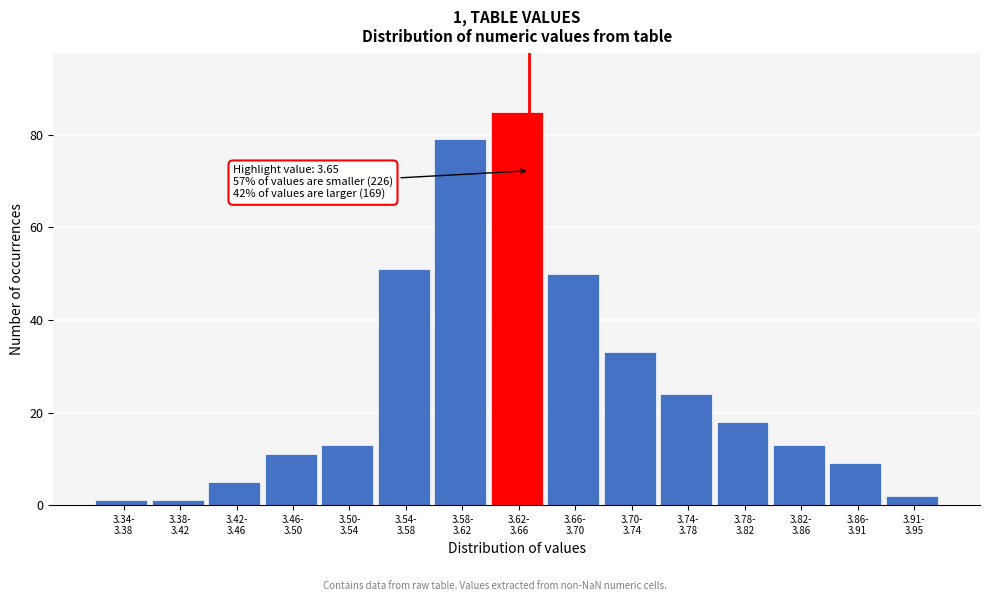

Reading right to left, list all the values displayed in this chart.

2	9	13	18	24	33	50	85	79	51	13	11	5	1	1